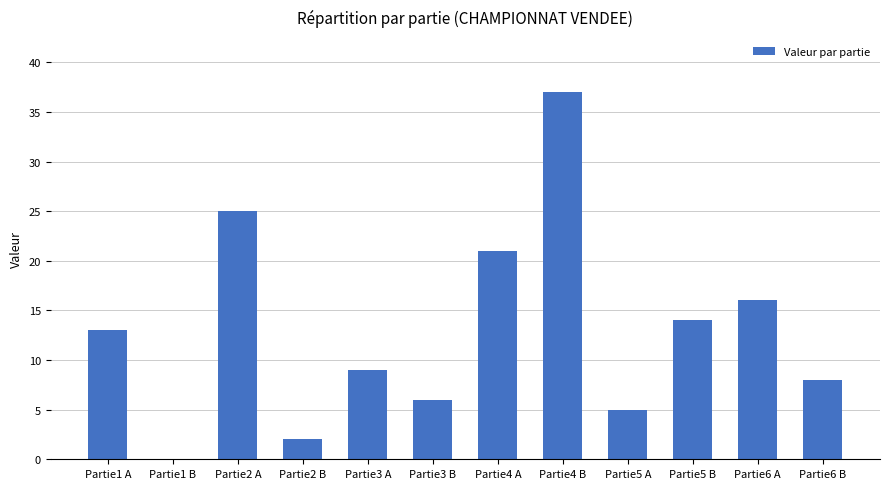

What is the sum of all values?

156